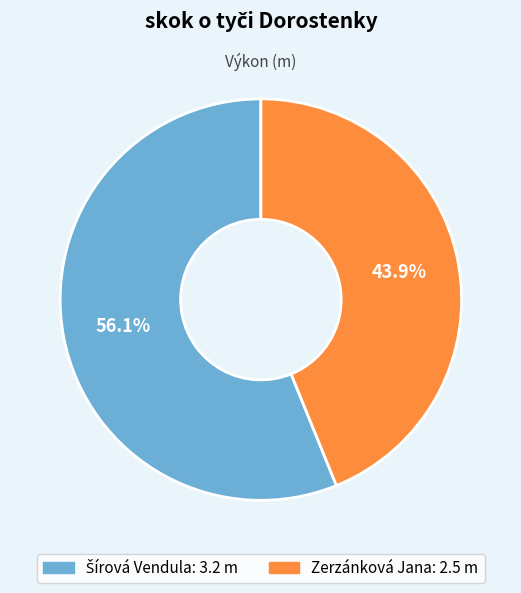

What portion of the pie excludes Zerzánková Jana?

56.1%